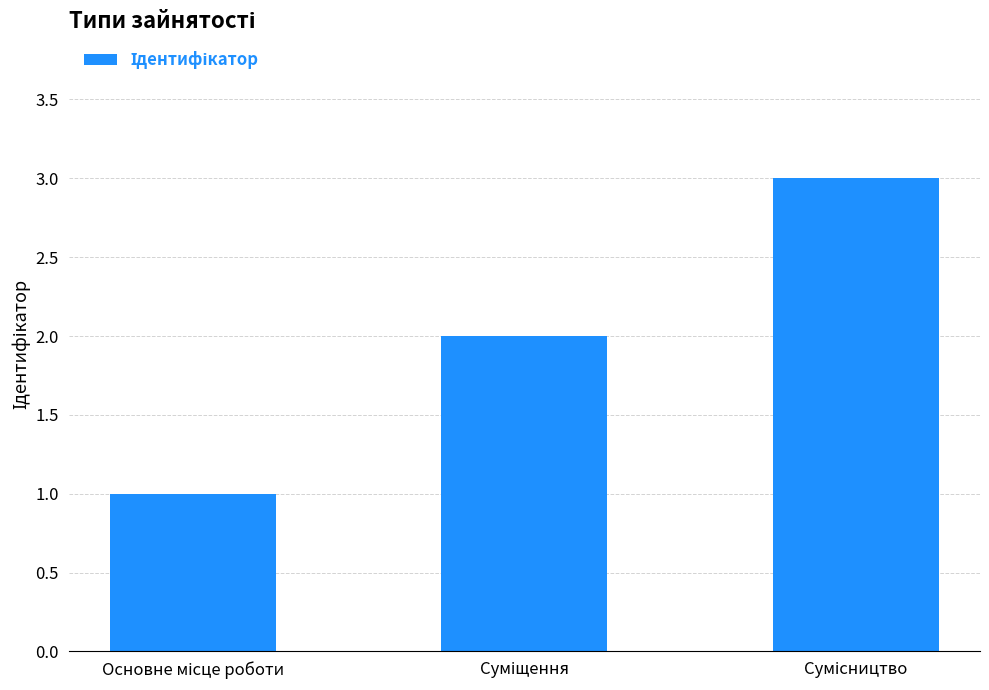

What is the sum of all values?

6